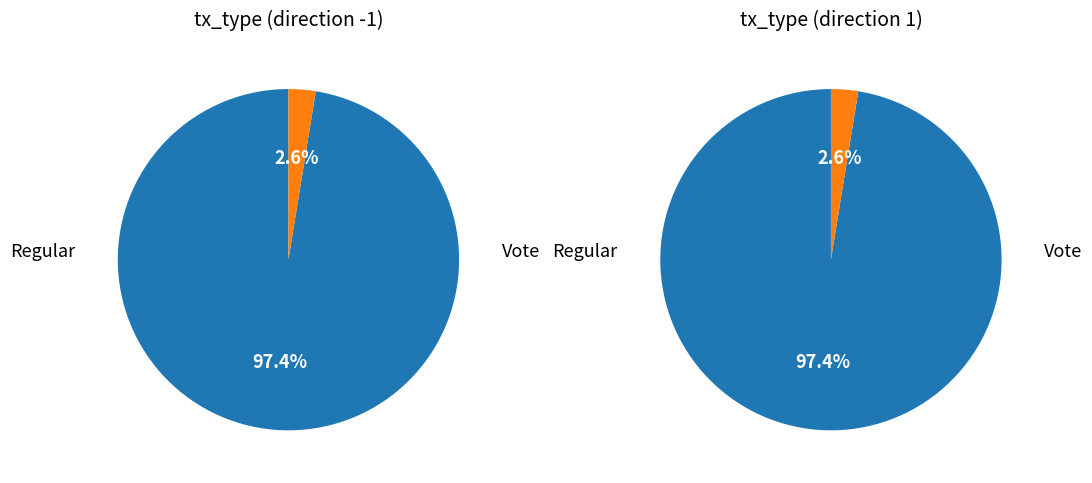

What is the smallest slice in the pie chart?

Vote